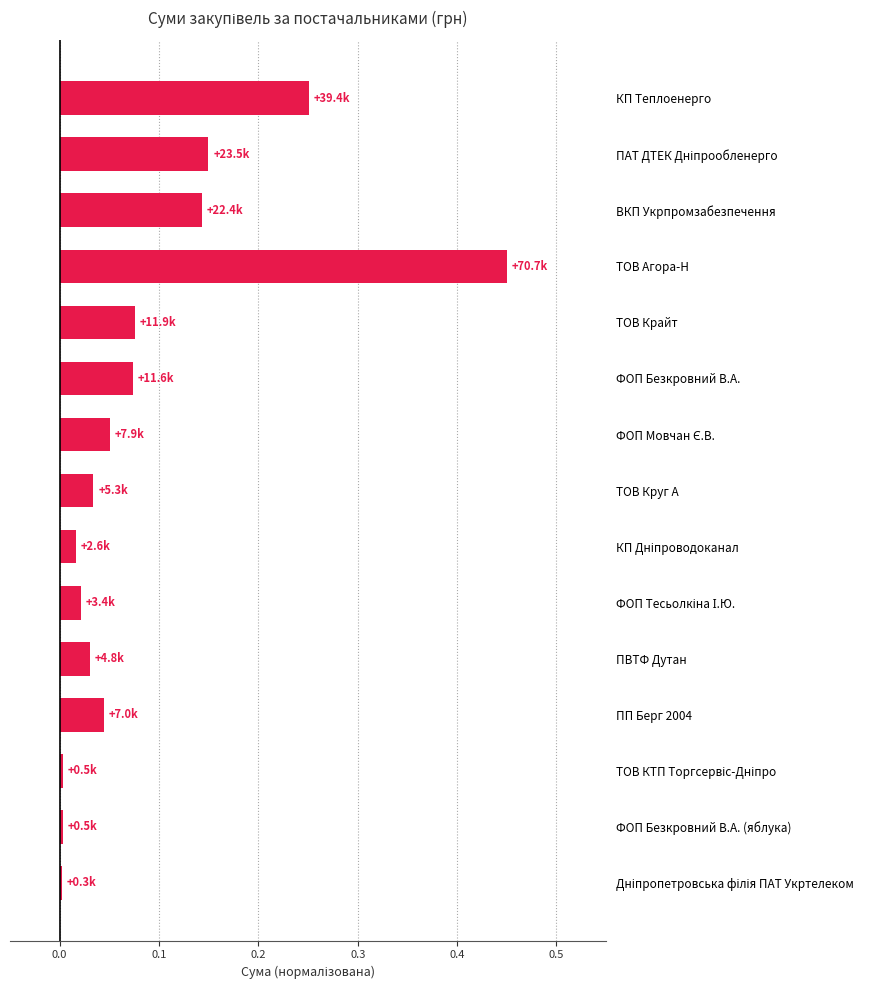

What is the sum of all values?

1.3